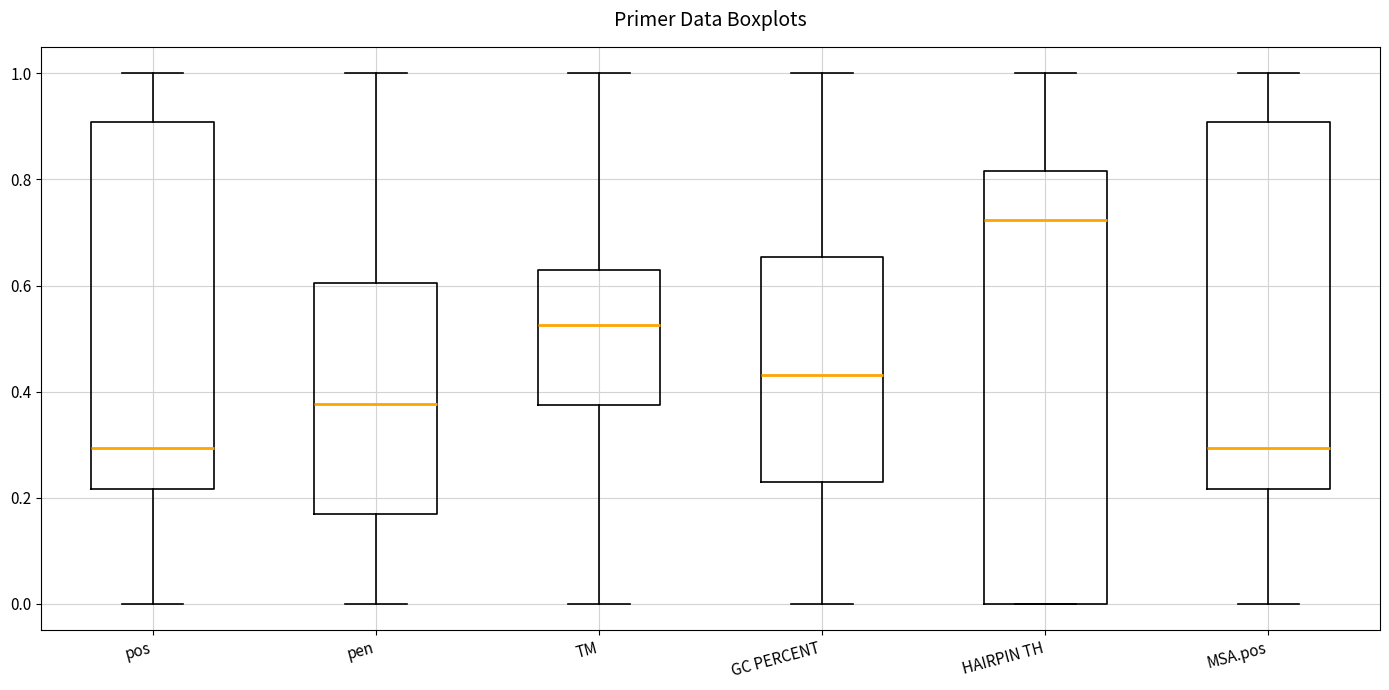

Where is the upper edge of the box for HAIRPIN TH on the y-axis? The values are not printed on the chart, so give them approximately, as read against the axis.

0.82